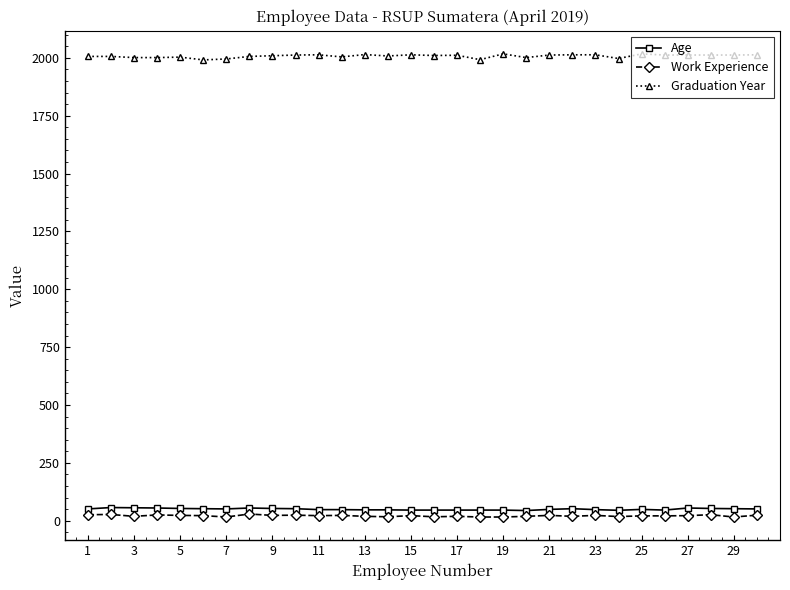

Which series has the widest spread of values?

Graduation Year